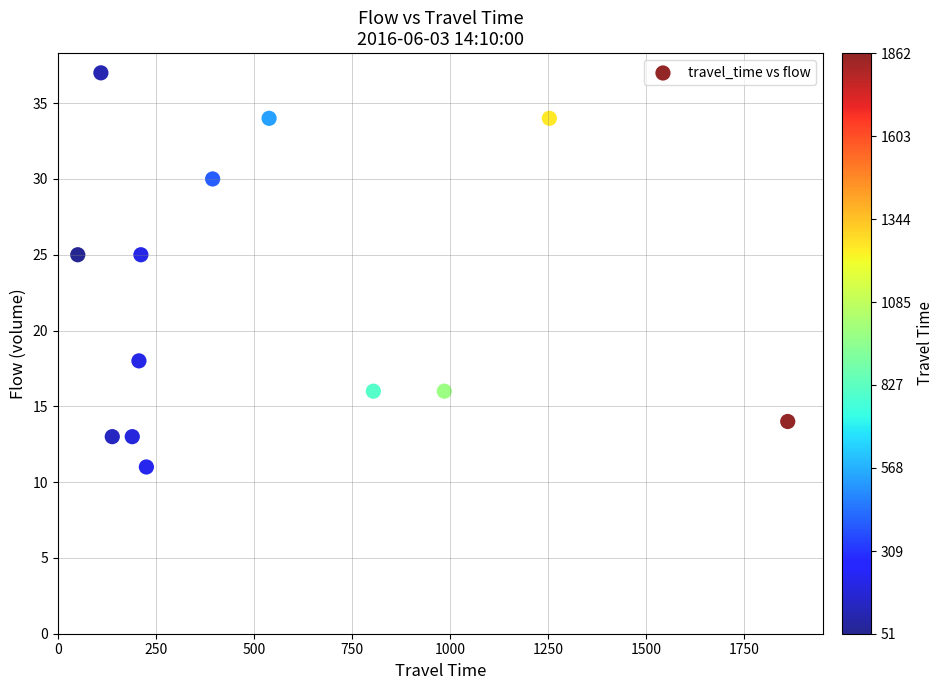

What is the range of X values (max minus min)?

1811